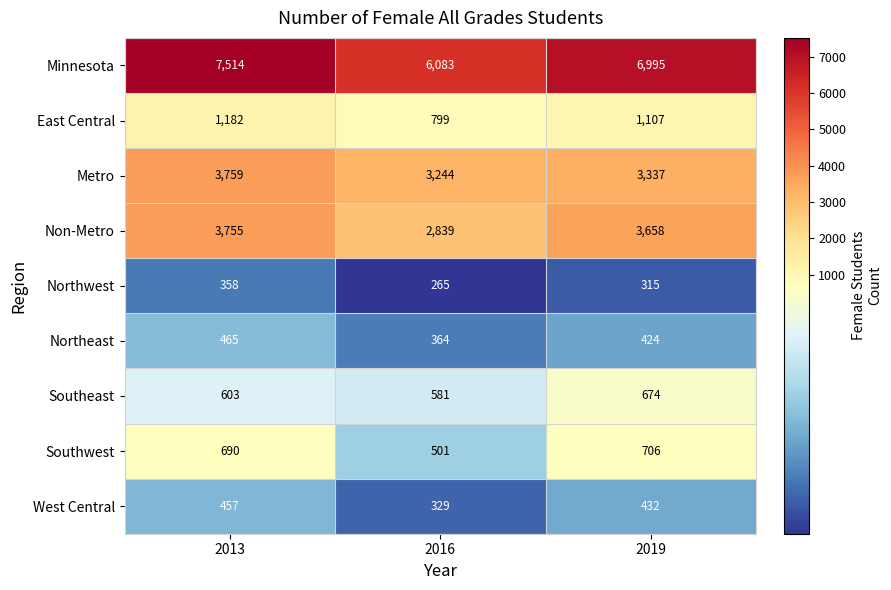

At how many categories does at least one series exceed 3129?

3